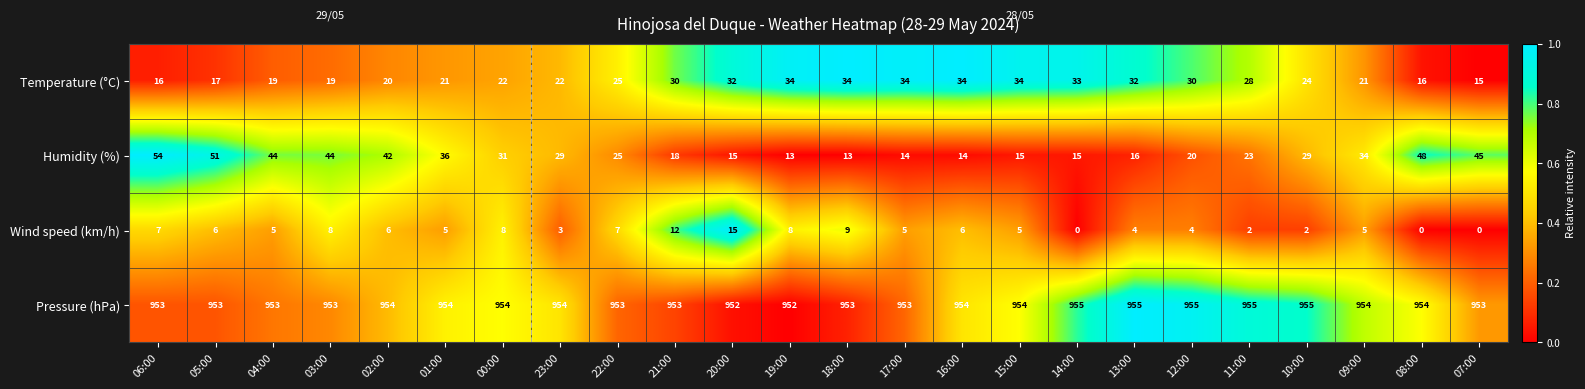

Which series has the widest spread of values?

Humidity (%)